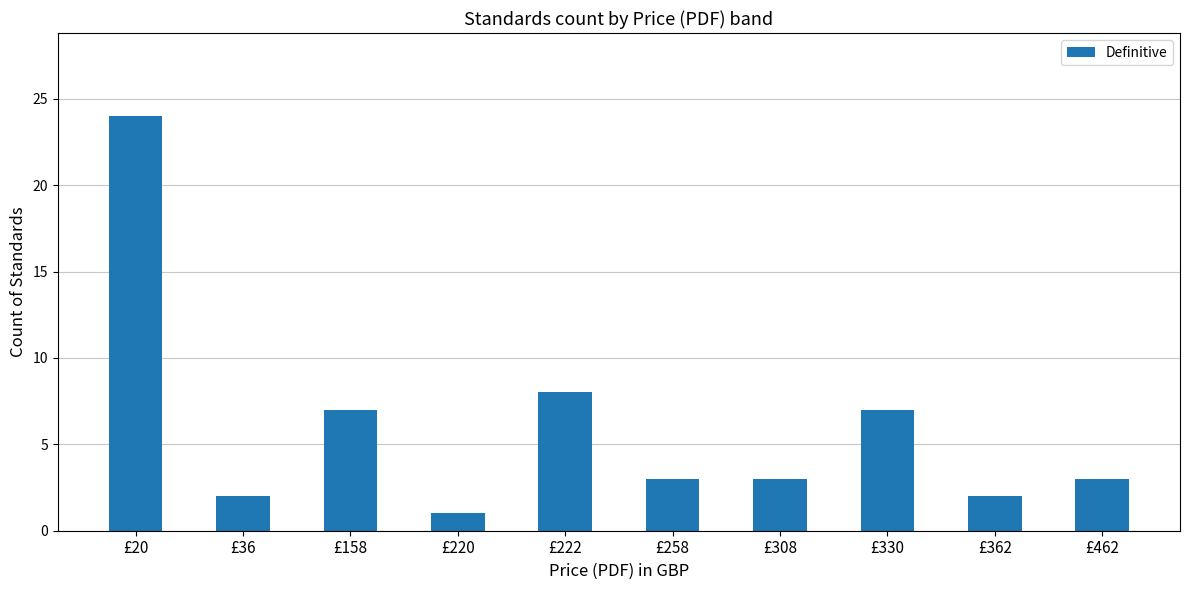

What is the difference between the maximum and minimum values?

23